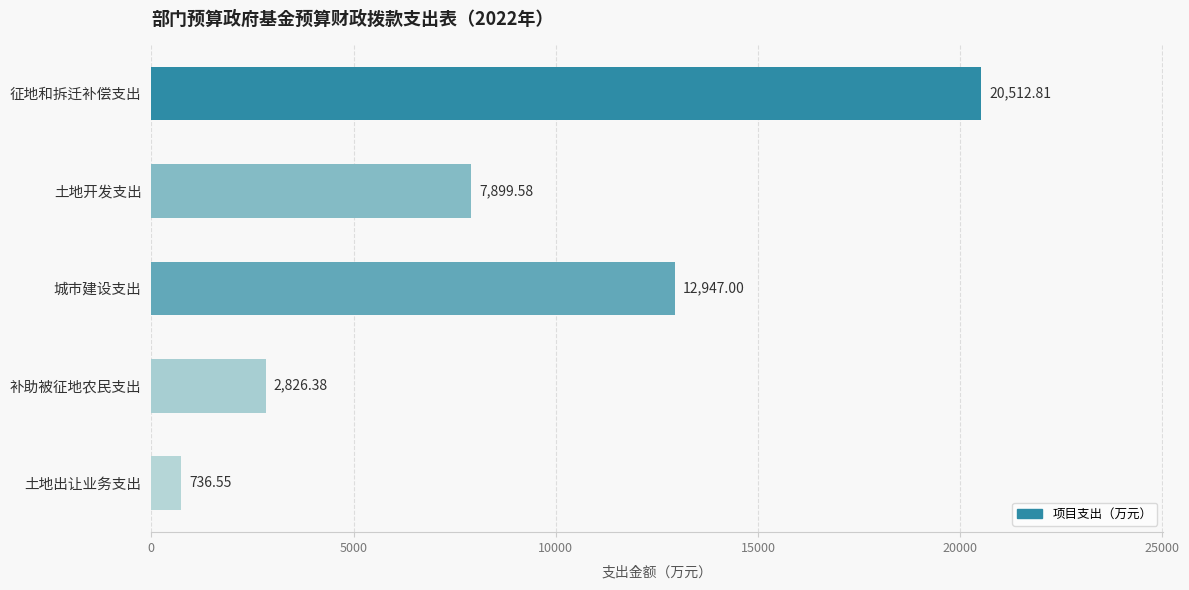

Which has a higher value, 补助被征地农民支出 or 城市建设支出?

城市建设支出